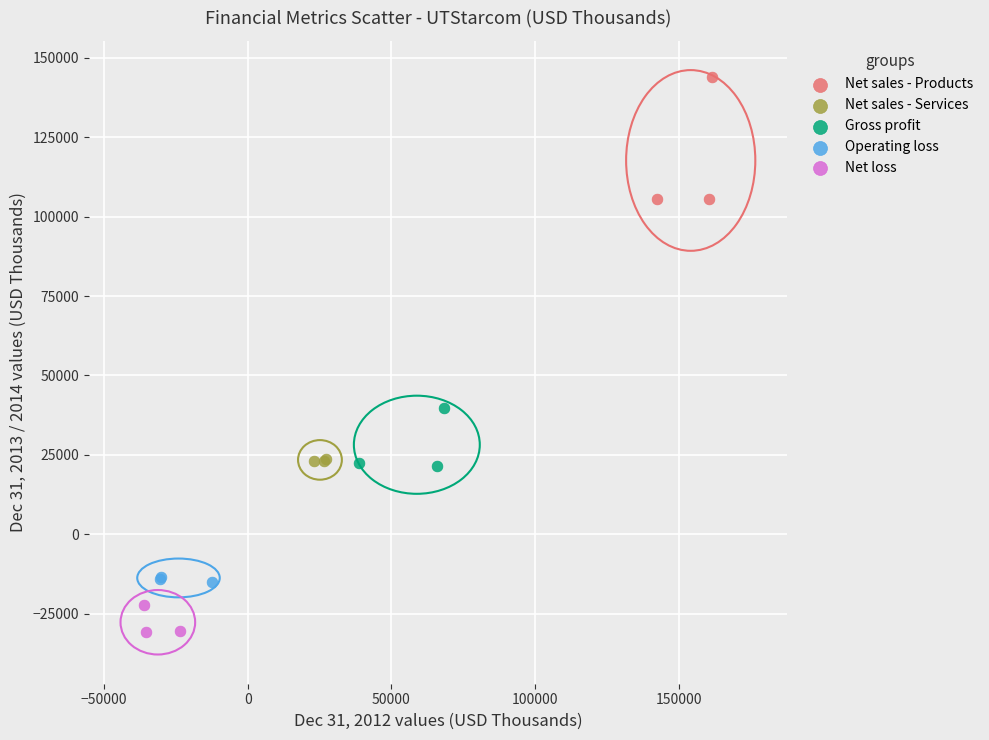

Which series contains the highest Y value?

Net sales - Products